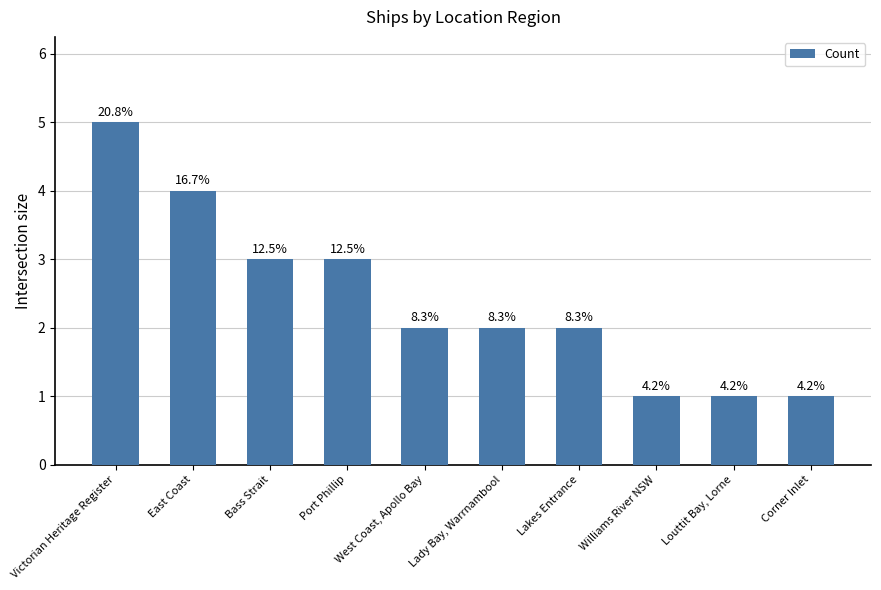

List the labels in order of value, smallest first.

Williams River NSW, Louttit Bay, Lorne, Corner Inlet, West Coast, Apollo Bay, Lady Bay, Warrnambool, Lakes Entrance, Bass Strait, Port Phillip, East Coast, Victorian Heritage Register